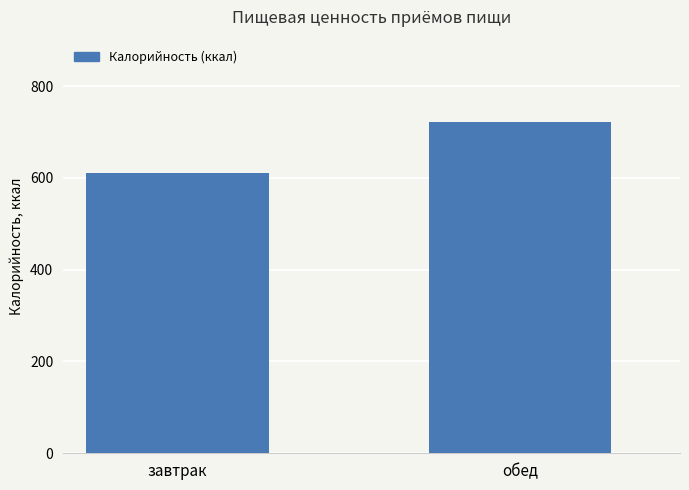

Rank the categories by value from lowest to highest.

завтрак, обед